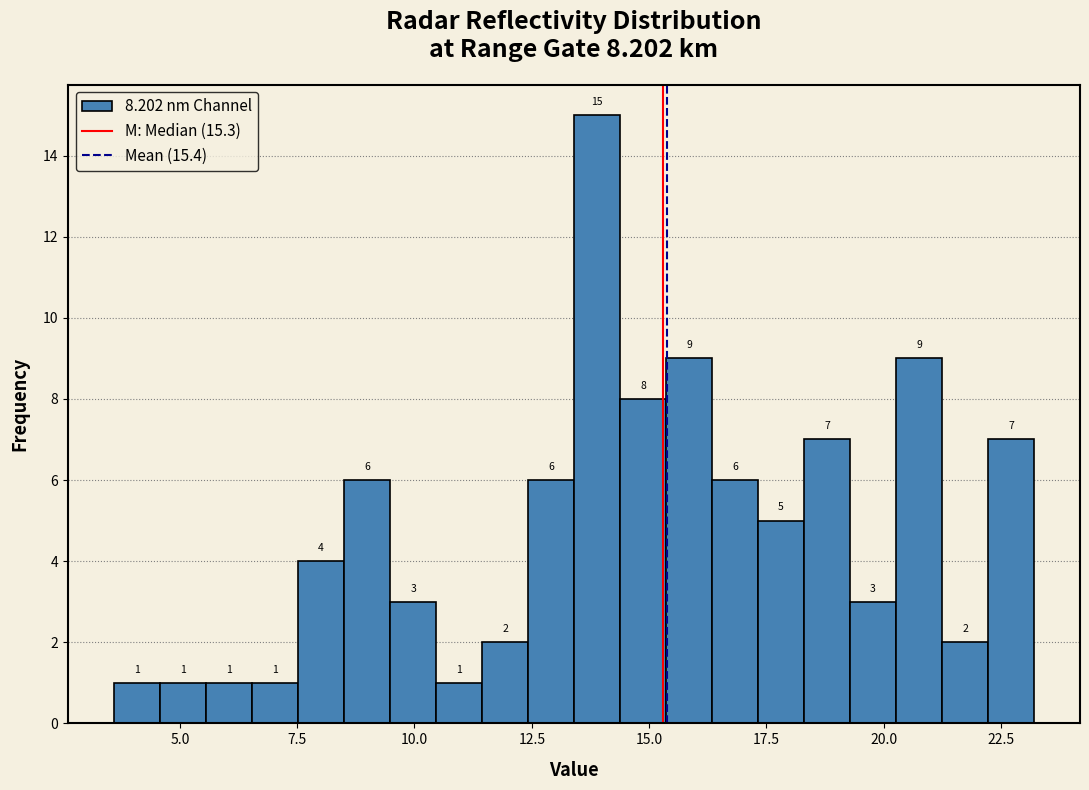

Around what value on the x-axis is the tallest bar? Give the approximate position of its centre, as read against the axis.

14.0